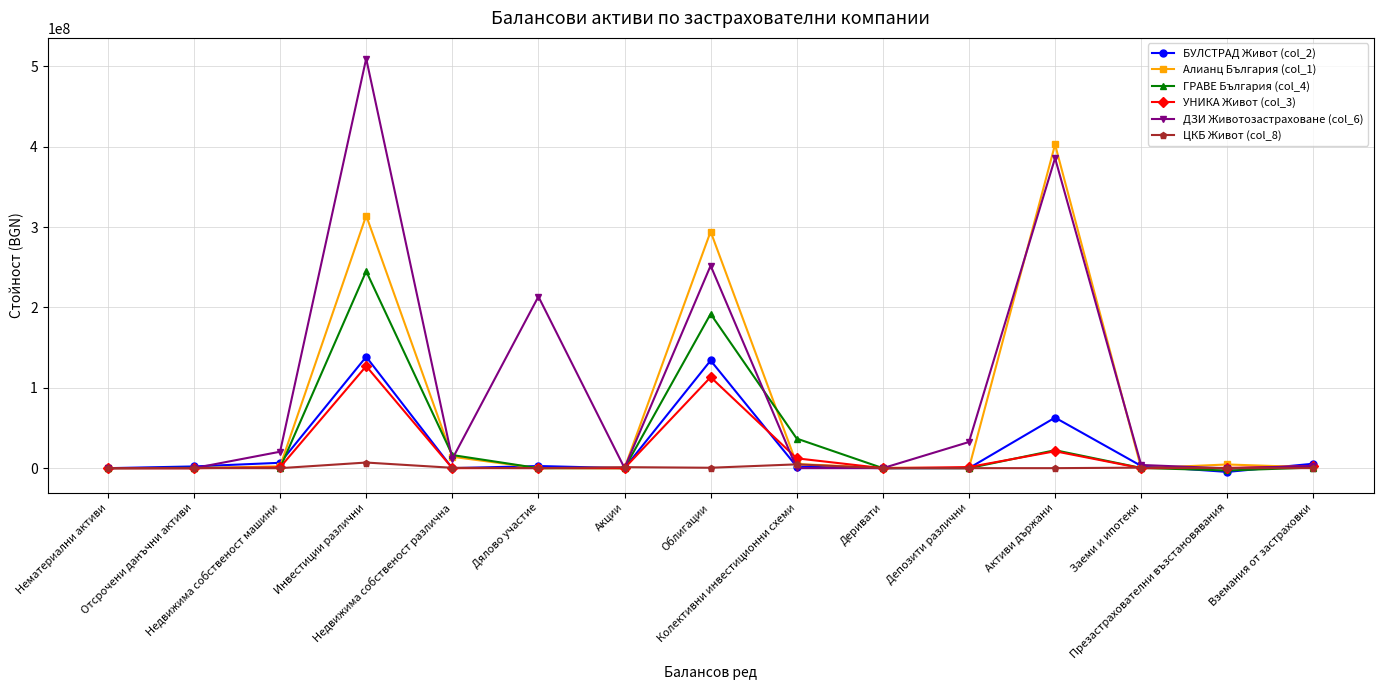

What is the highest value of the БУЛСТРАД Живот (col_2) series?

138538974.7